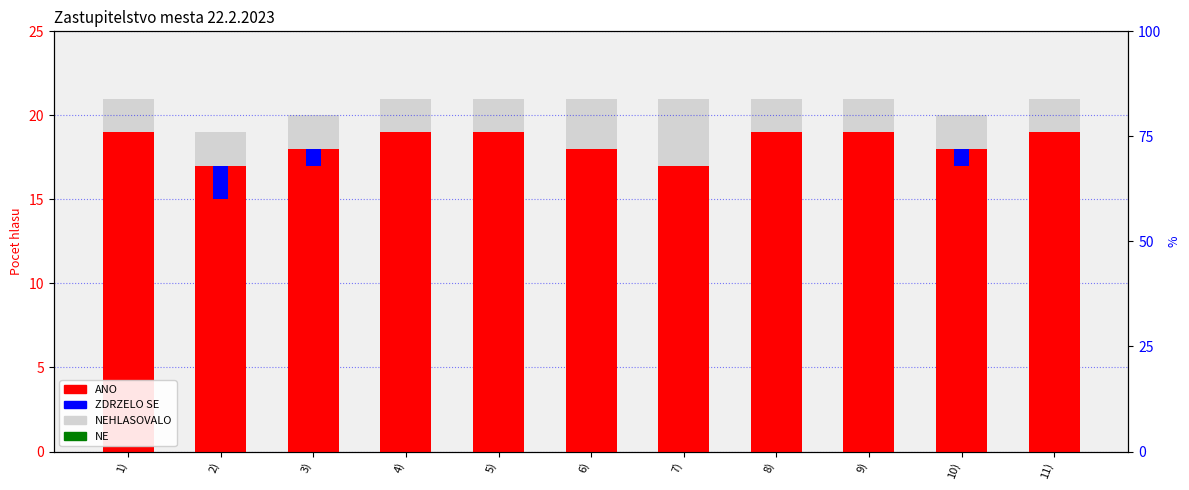

Where is NEHLASOVALO nearest to the value 3?

6)